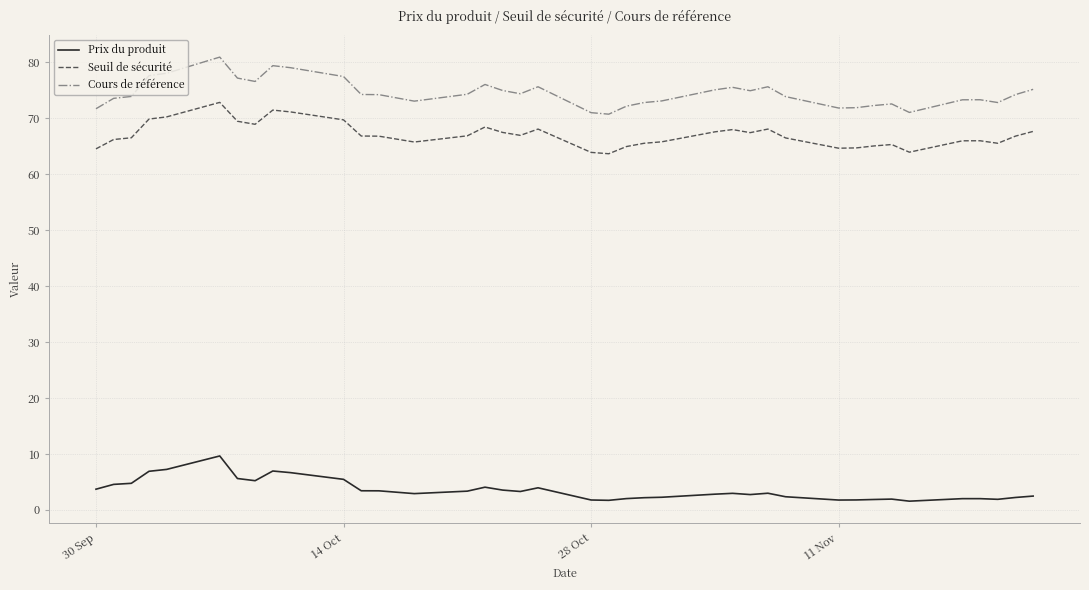

Which series has the largest total across all categories?

Cours de référence